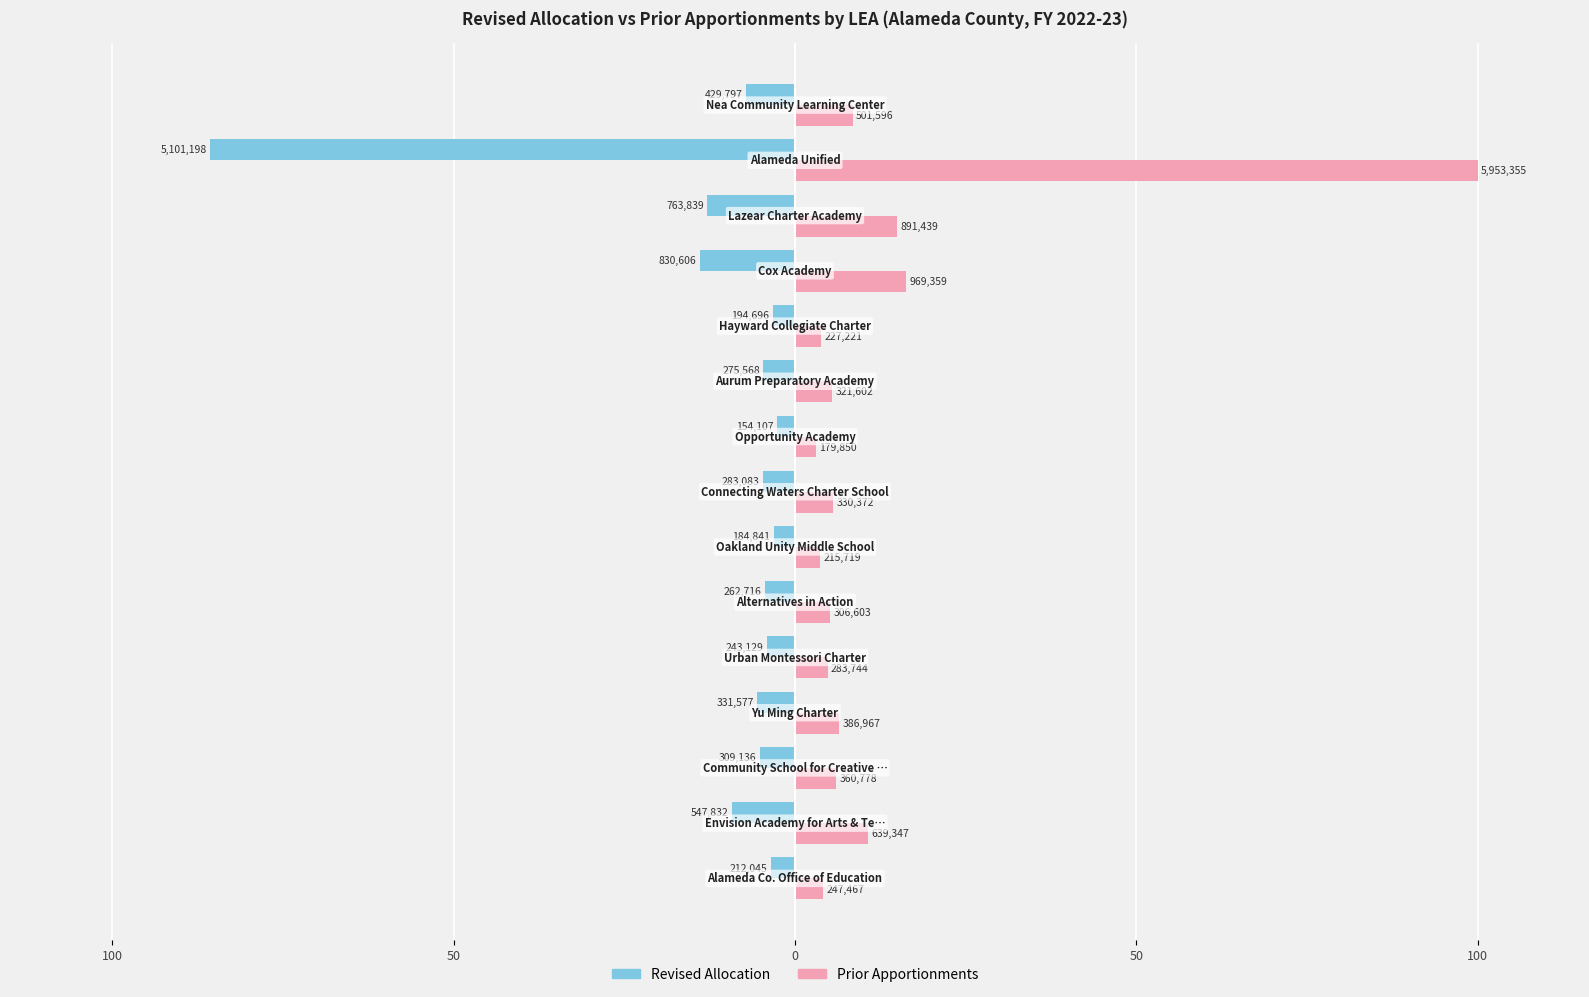

What are all the series names shown in the legend?

Revised Allocation, Prior Apportionments